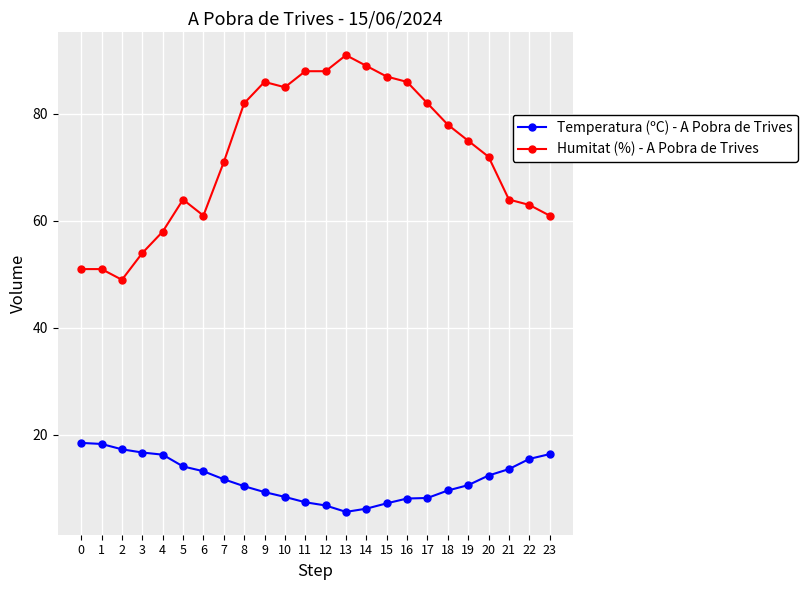

At which label is Humitat (%) - A Pobra de Trives closest to 70?

7